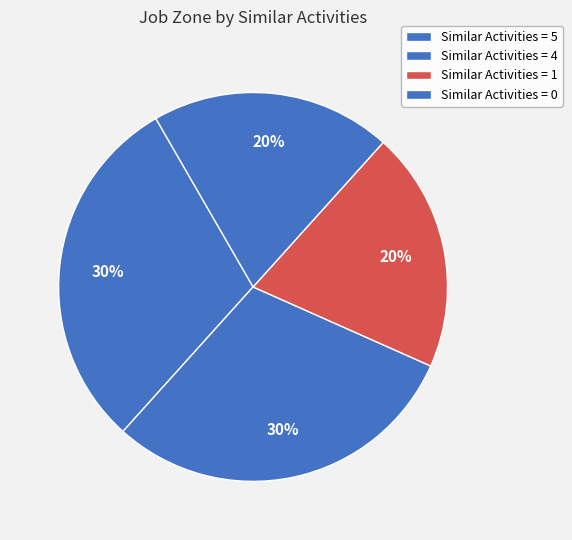

What is the ratio of the value at Similar Activities = 4 to the value at Similar Activities = 5?

1.0